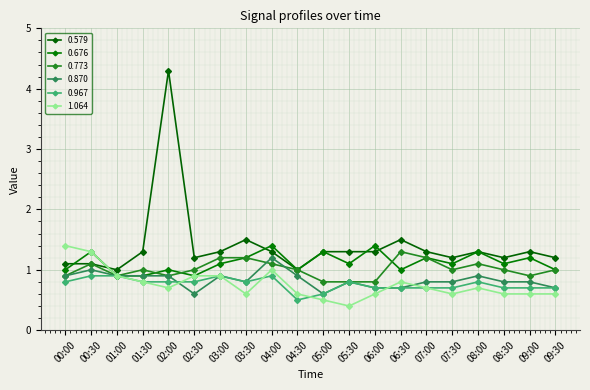

What is the label of the 13th point from the right?

03:30